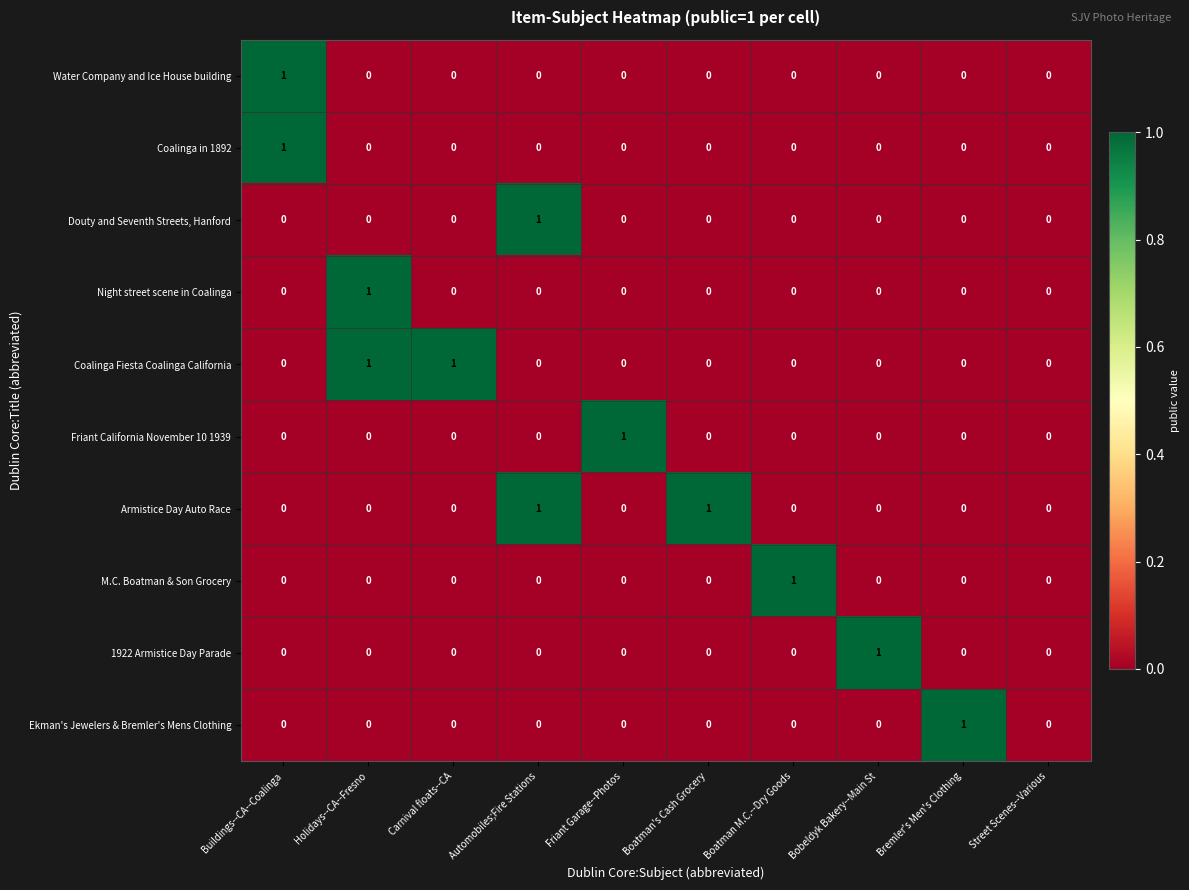

The Coalinga Fiesta Coalinga California series shows 0 at Bobeldyk Bakery--Main St. True or false?

True